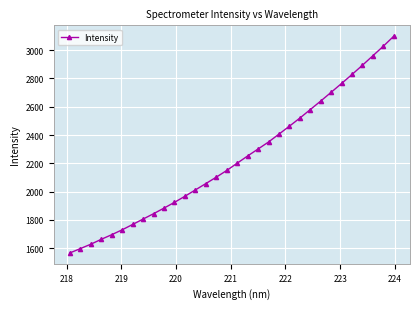

Reading left to right, extract all data points from this chart.

1565.8	1596.5	1627.5	1662.1	1694.8	1729.4	1767.1	1805.3	1843.3	1882.9	1923.5	1966.7	2011.4	2056.4	2101.7	2149.0	2200.6	2251.6	2300.8	2350.4	2406.2	2462.3	2519.6	2579.8	2640.2	2702.2	2764.7	2828.3	2893.8	2961.0	3028.3	3099.0